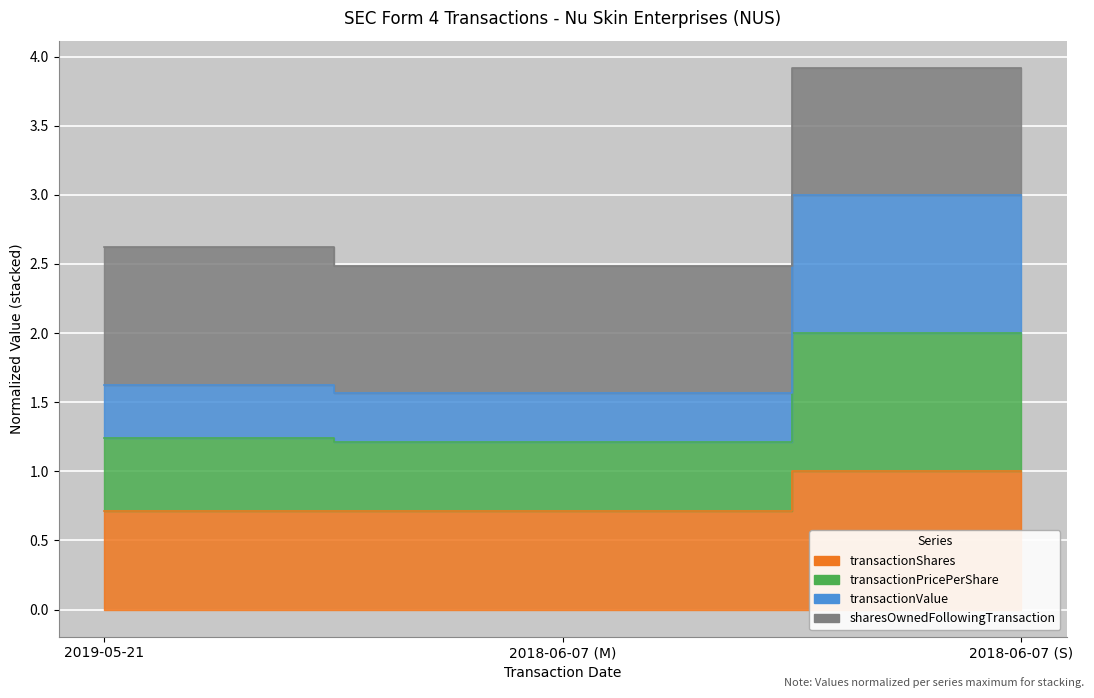

Count the transactionShares values in the range 0 to 1.

3